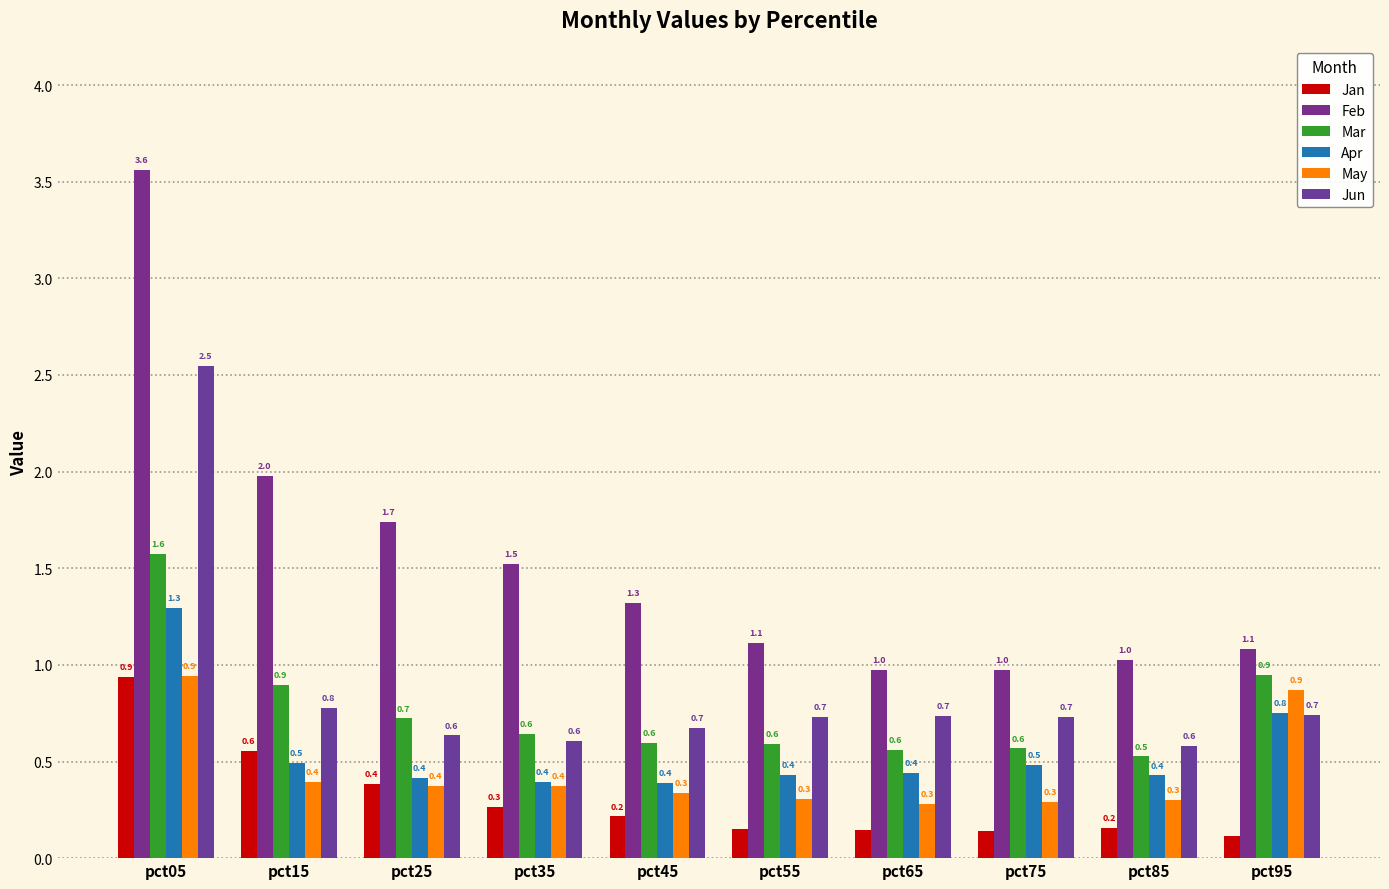

At how many categories does at least one series exceed 1?

8